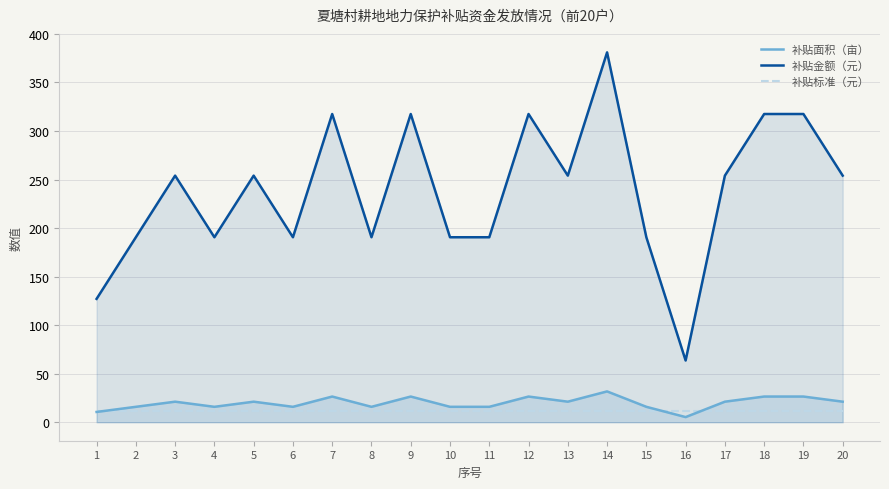

Does the chart have visible grid lines?

Yes